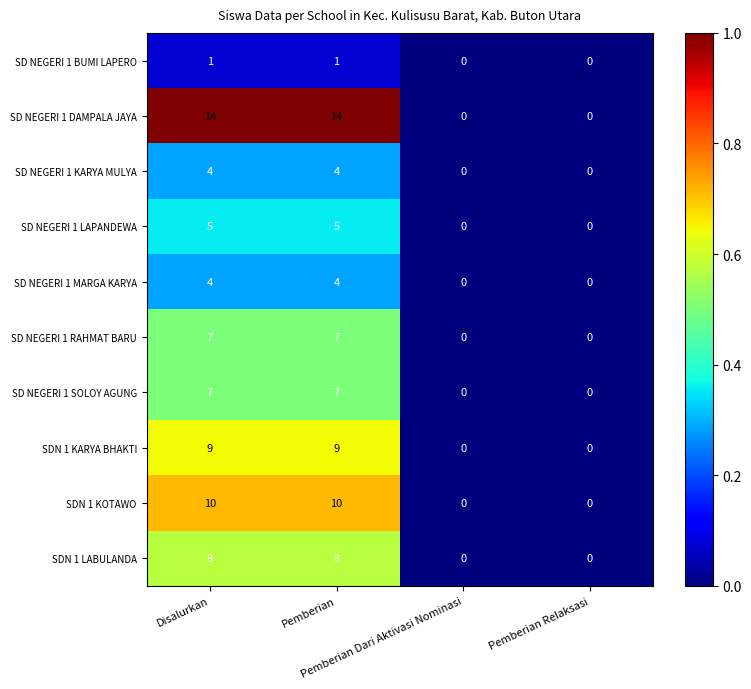

What is the difference between the maximum and minimum values in the SD NEGERI 1 RAHMAT BARU series?

7